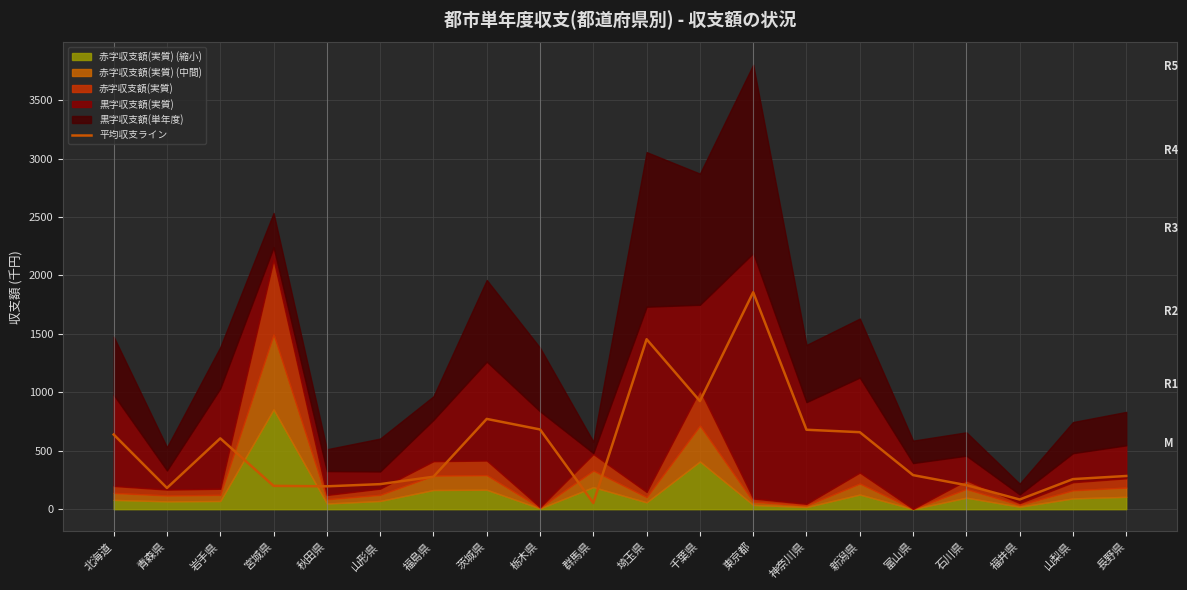

How many lines are shown in the chart?

1